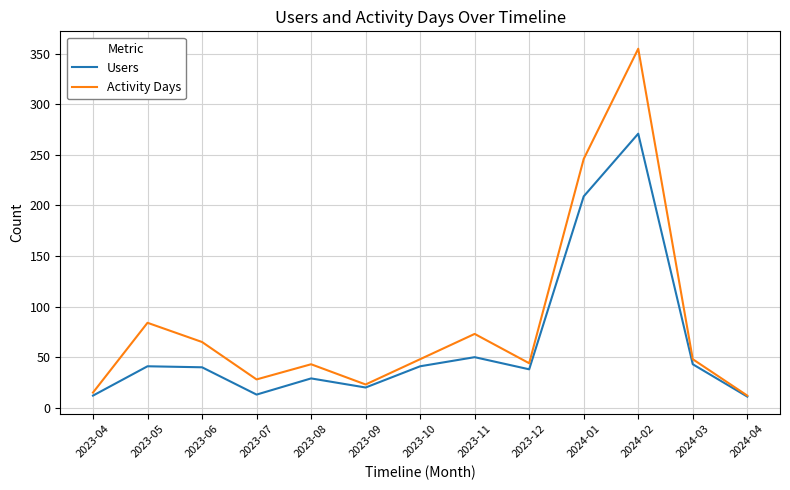

What is the difference between the maximum and minimum values in the Users series?

260